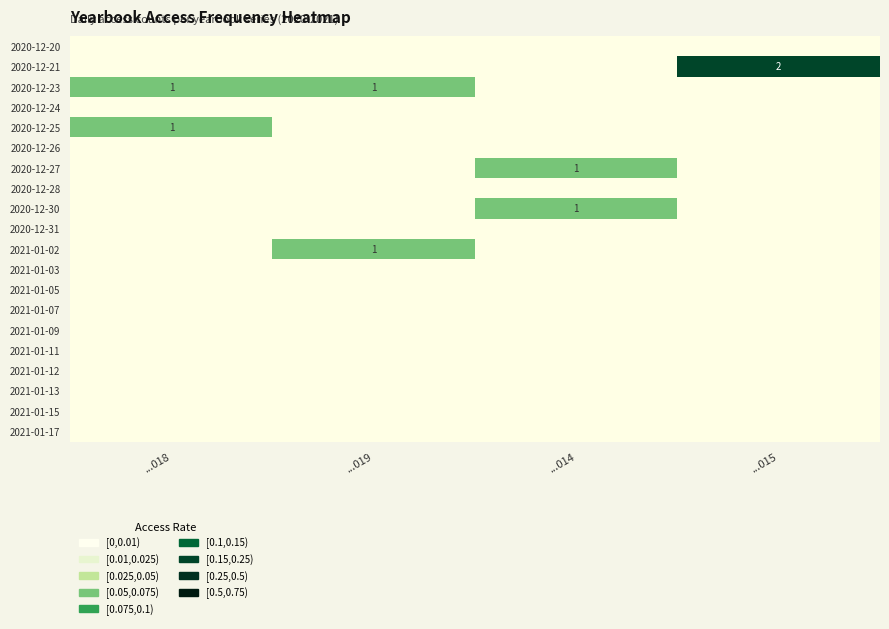

Is it true that 2020-12-23 equals 2 at ...019?

False